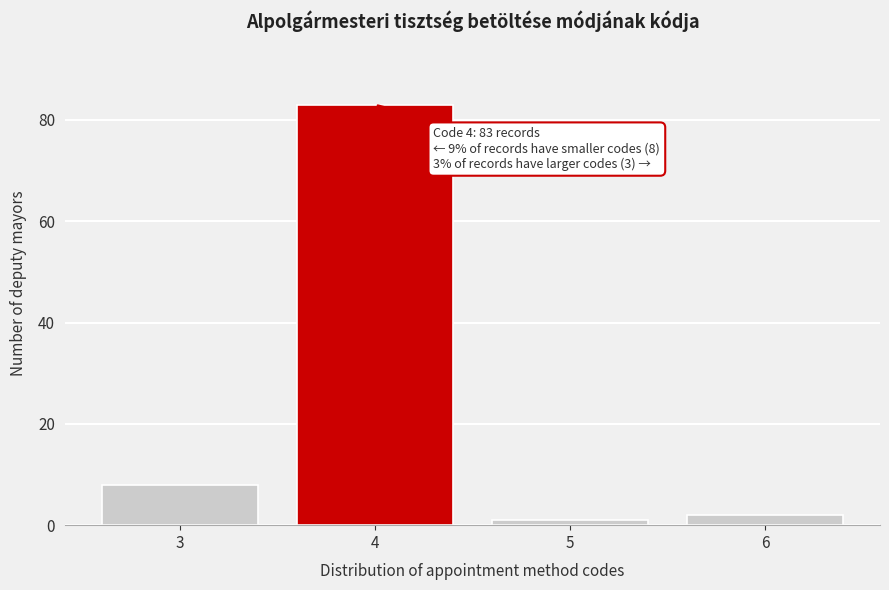

Reading left to right, list all the values displayed in this chart.

8	83	1	2